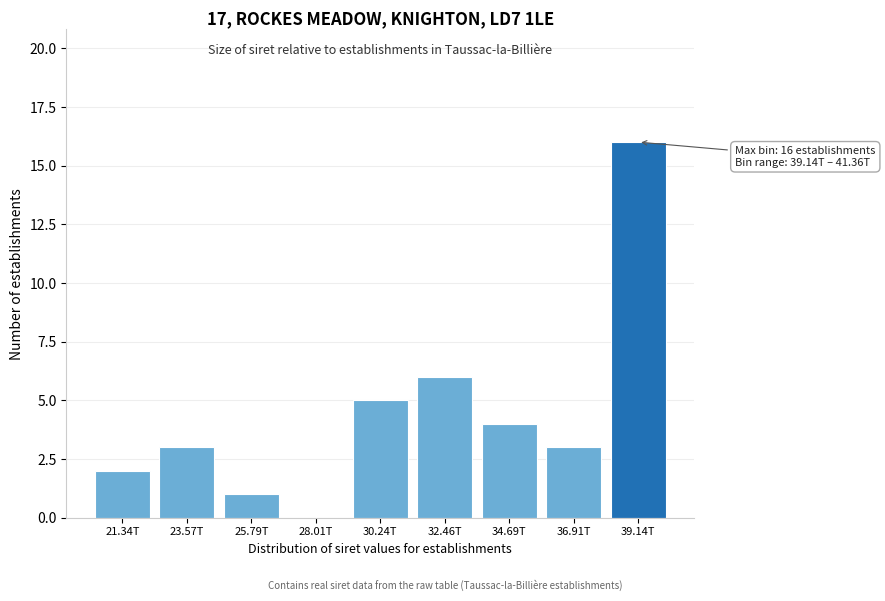

Reading left to right, what are all the values shown in this chart?

21.34T=2	23.57T=3	25.79T=1	28.01T=0	30.24T=5	32.46T=6	34.69T=4	36.91T=3	39.14T=16